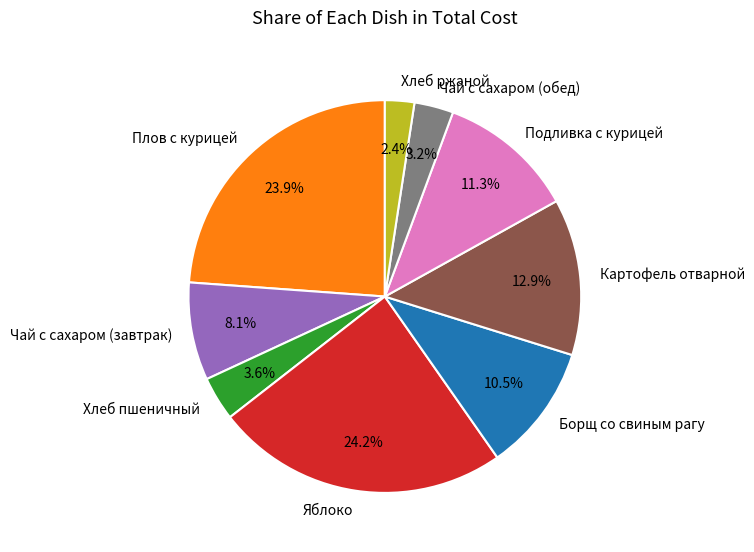

How many slices are in this pie chart?

9